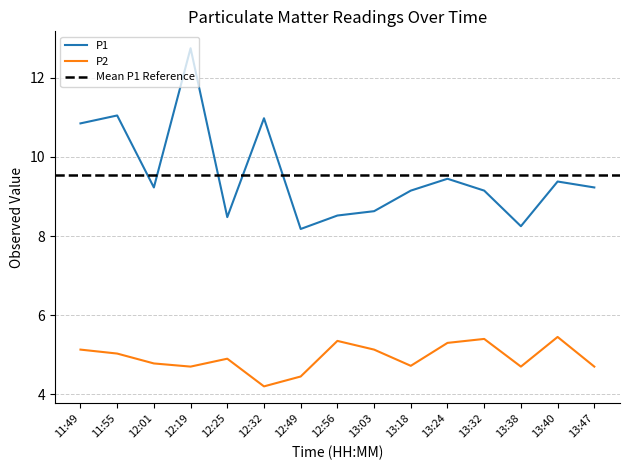

Where is P1 nearest to the value 10?

13:24